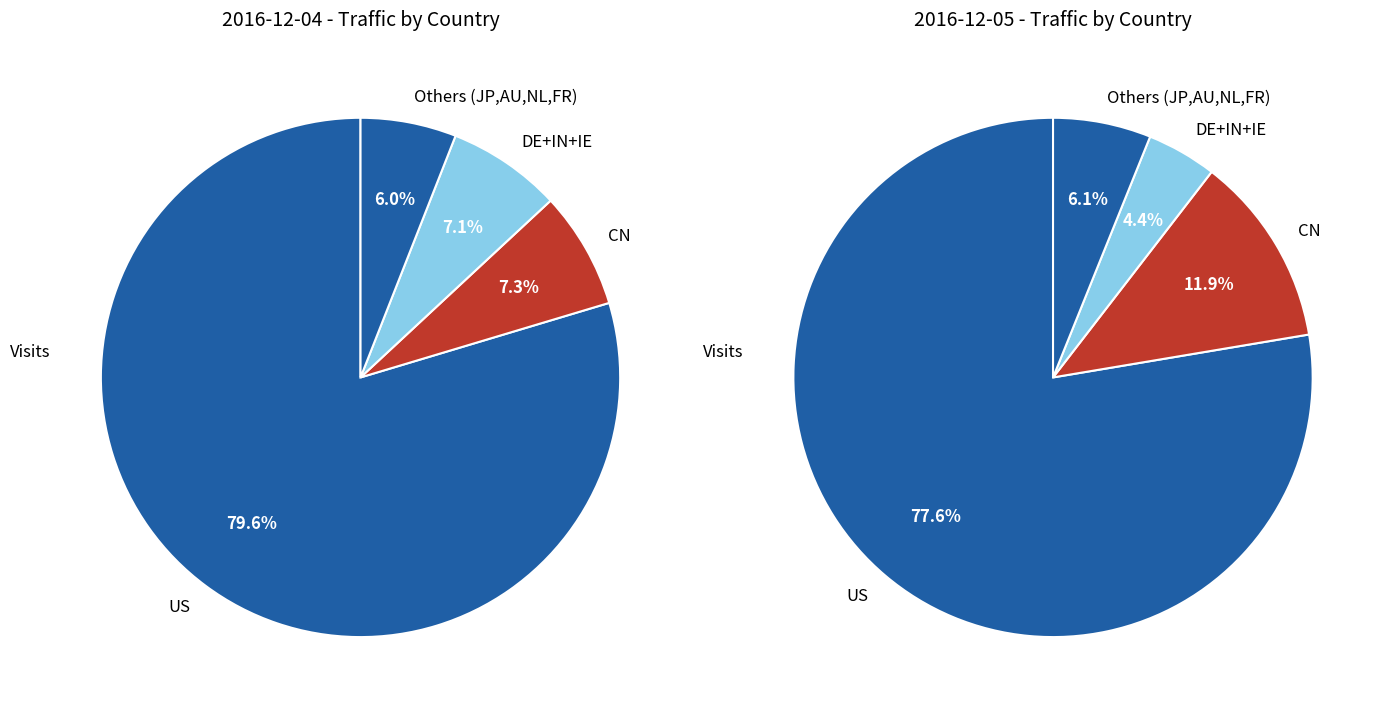

To the nearest percent, what percentage of the pie is NL?

1%